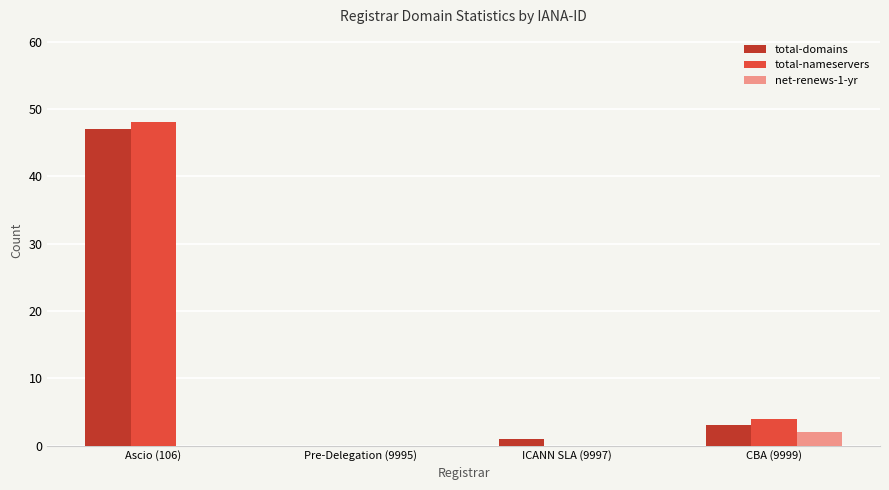

Read the total-domains value at Ascio (106), to the nearest 5.

45